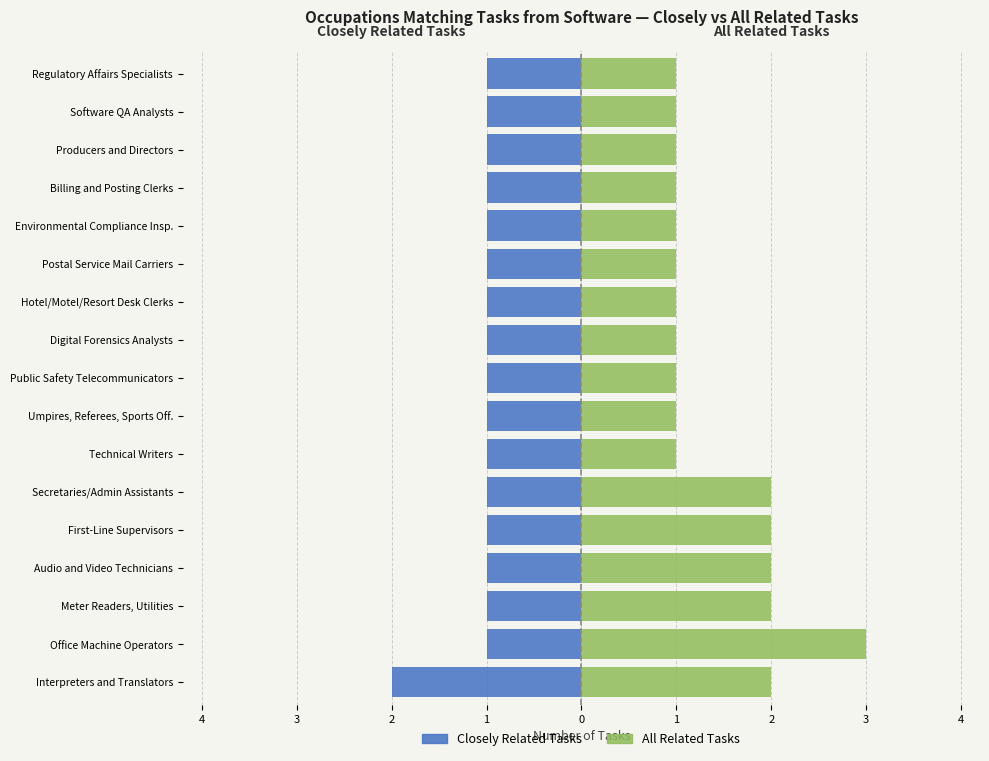

List the series in order of their peak value, highest first.

All Related Tasks, Closely Related Tasks